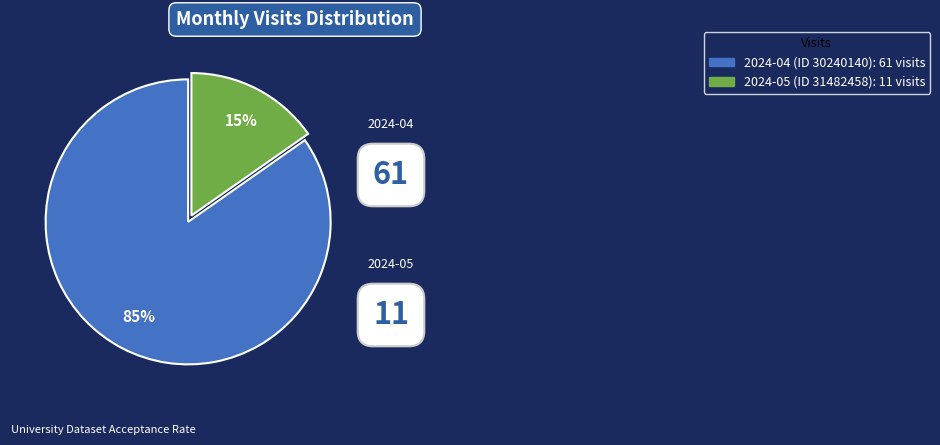

What is the smallest slice in the pie chart?

2024-05 (ID 31482458)